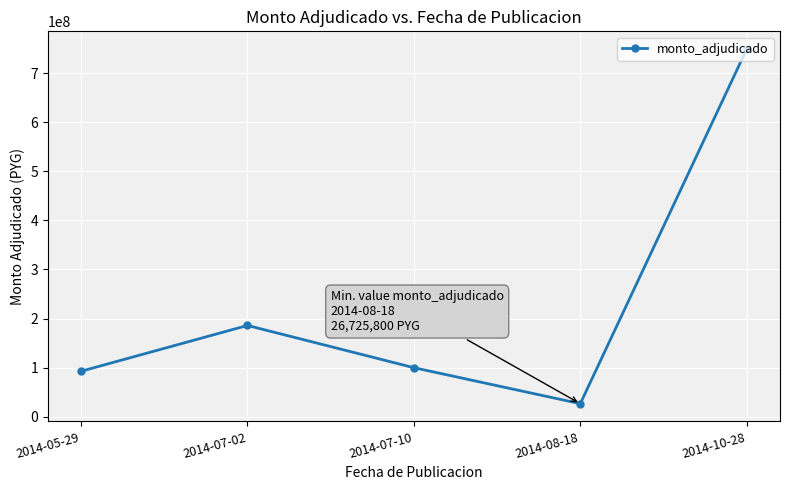

Where does the data first go above 100000000?

2014-07-02